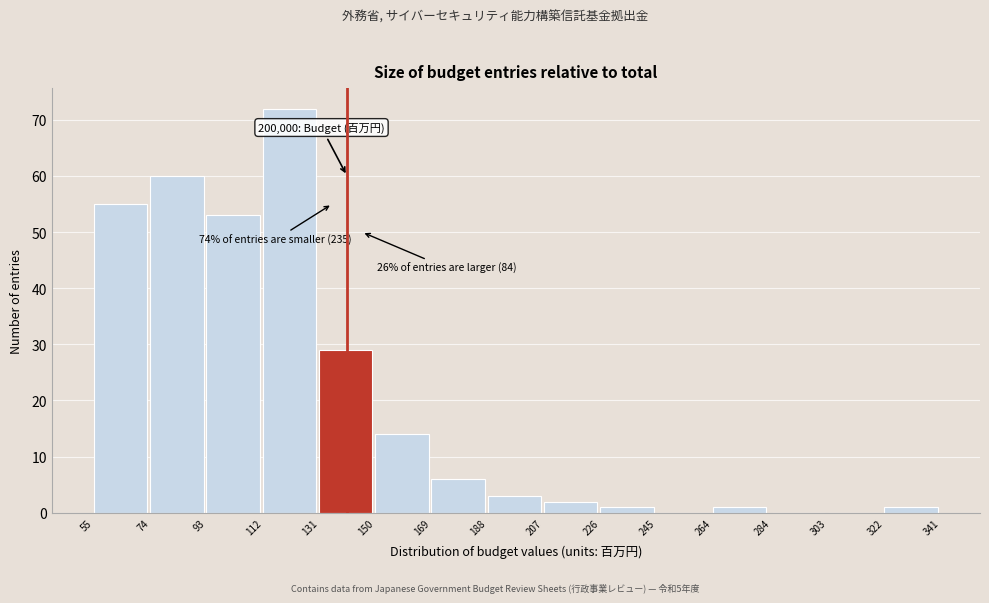

Reading right to left, what are all the values shown in this chart?

322=1	303=0	284=0	264=1	245=0	226=1	207=2	188=3	169=6	150=14	131=29	112=72	93=53	74=60	55=55